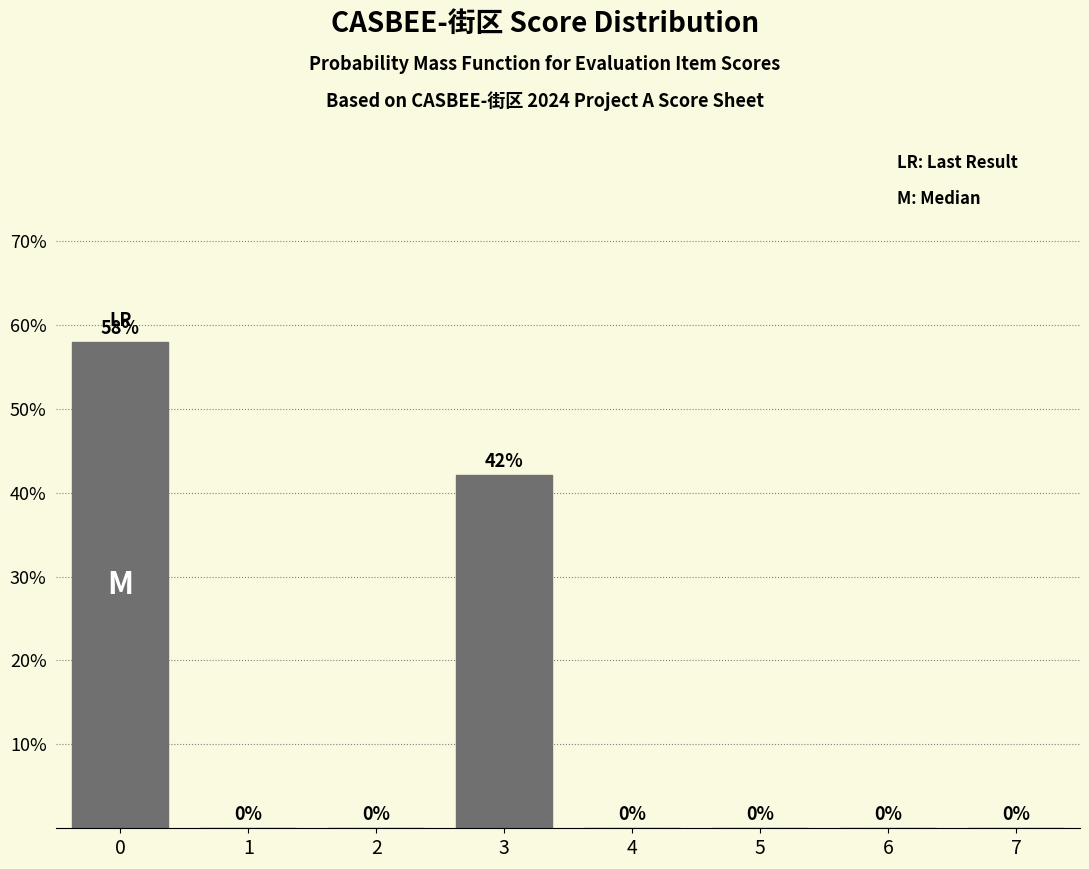

What is the sum of all values?

100.0